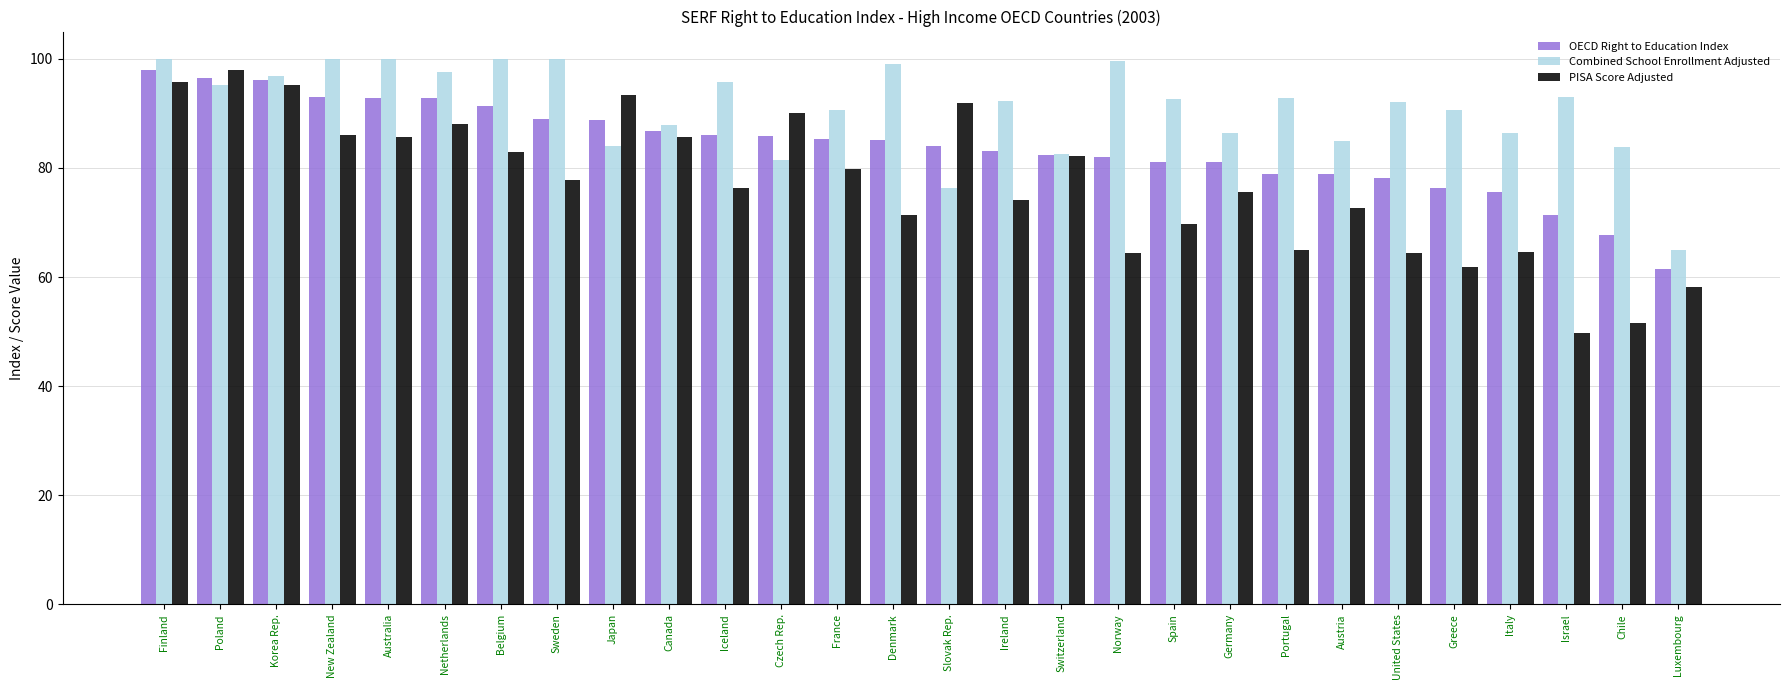

What is the difference between the highest and lowest values at Greece?

28.7